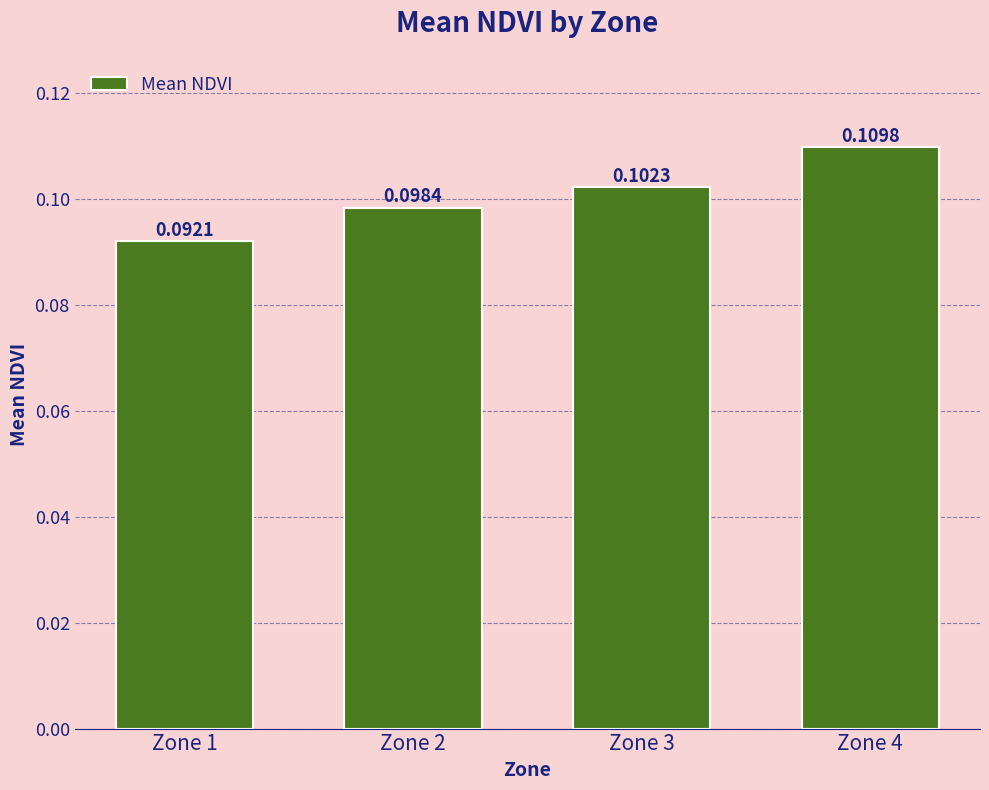

What is the sum of all values?

0.4